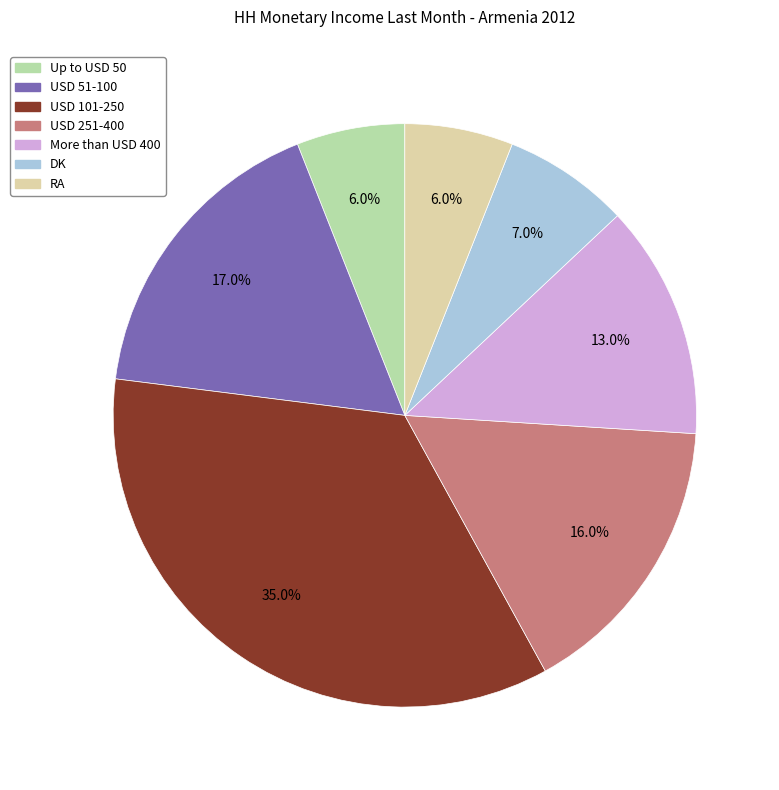

Is the sum of USD 101-250 and USD 51-100 greater than half?

Yes